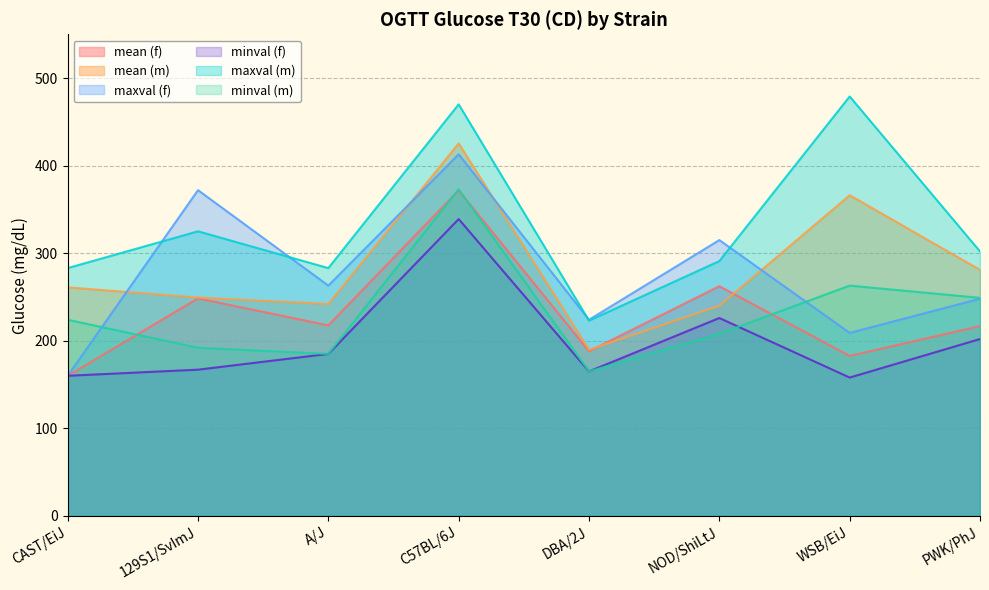

At which label is mean (m) closest to 307?

PWK/PhJ